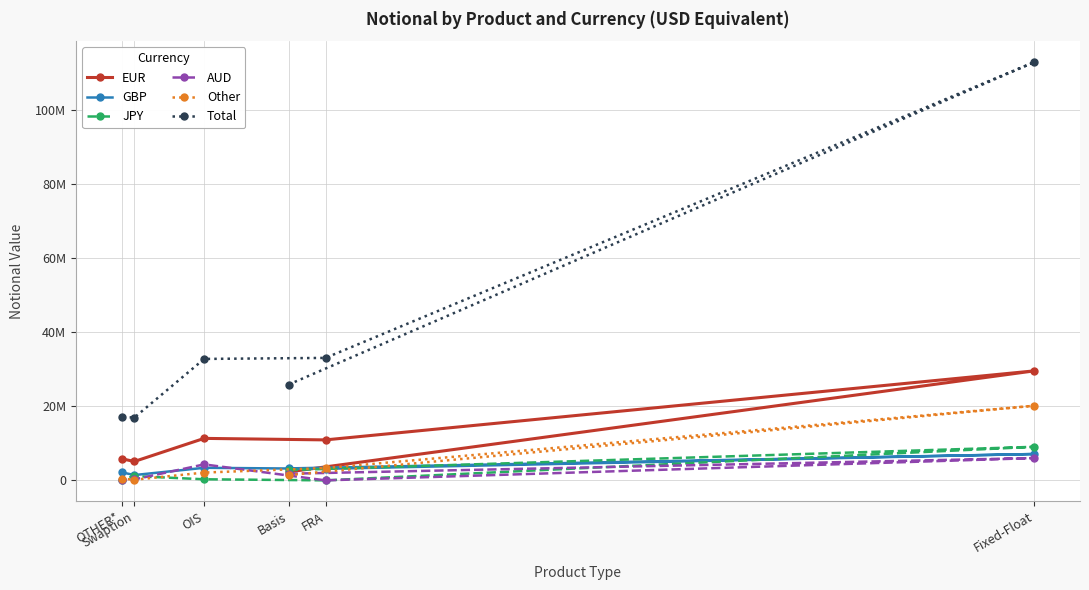

Where is the first local maximum for Other?

Fixed-Float